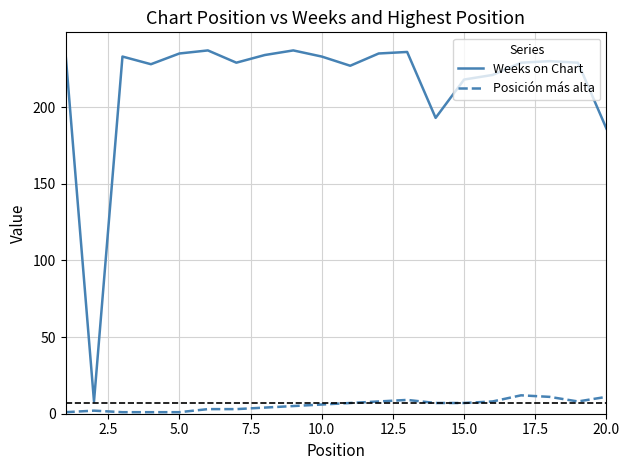

How many categories are shown in the chart?

20